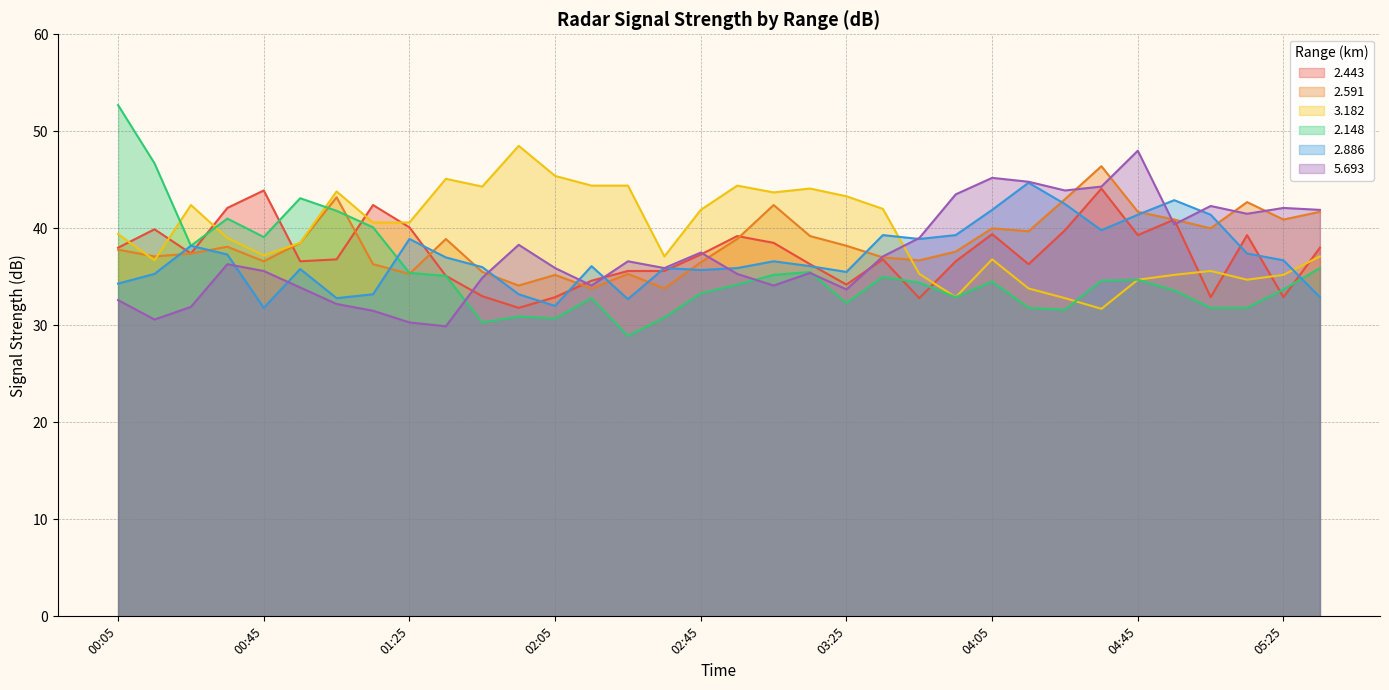

What is the label of the 20th point from the left?

03:15